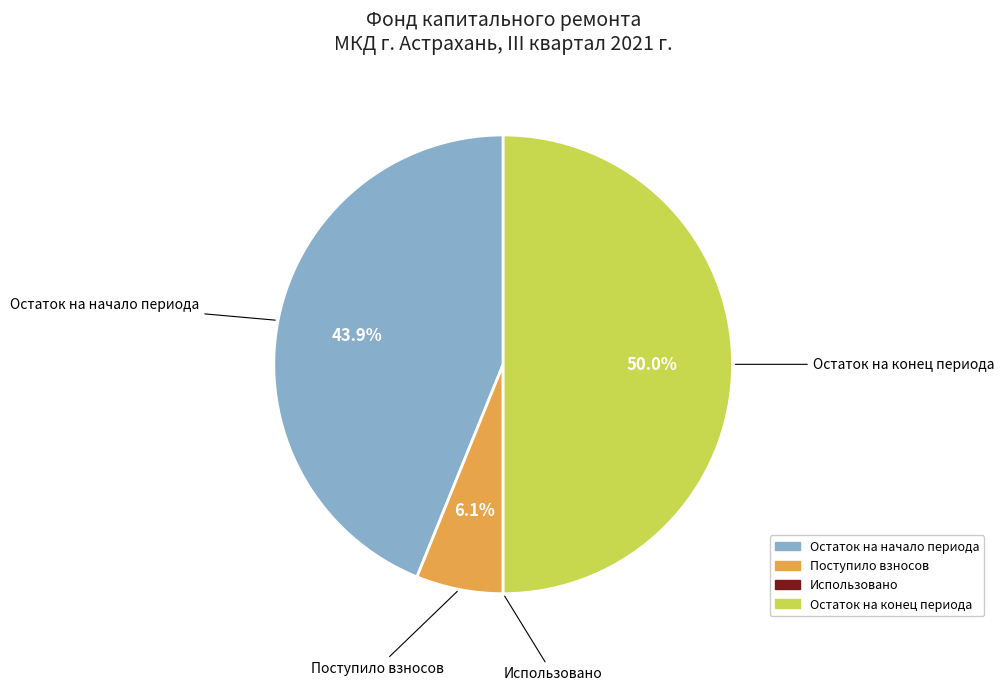

Does Остаток на начало периода account for over 50% of the chart?

No